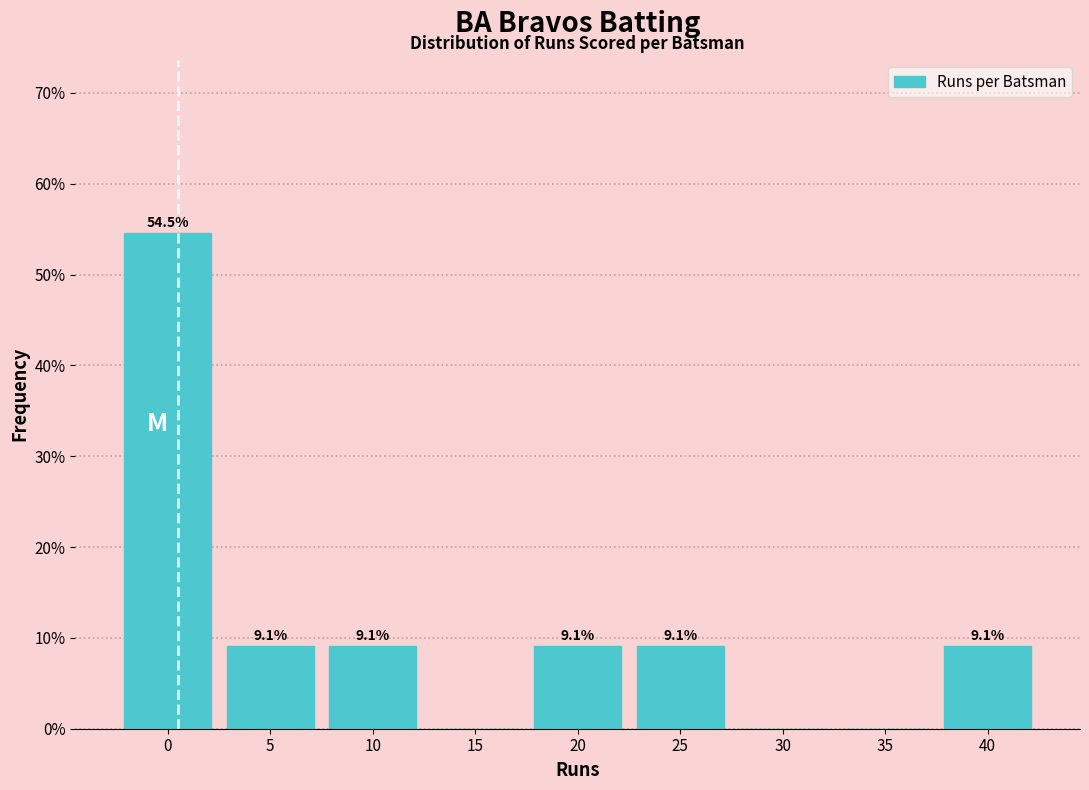

Reading left to right, transcribe all the data shown in this chart.

0=54.5	5=9.1	10=9.1	15=0.0	20=9.1	25=9.1	30=0.0	35=0.0	40=9.1